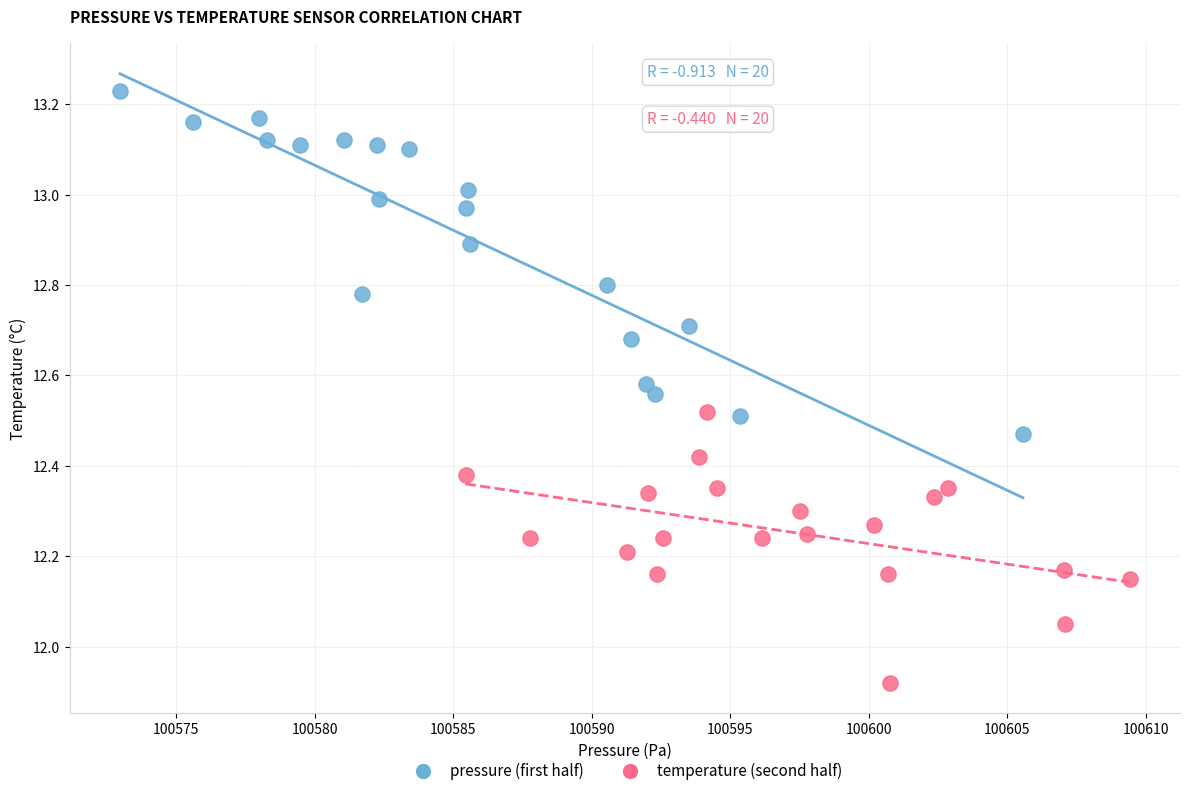

Which series reaches the maximum Y coordinate?

pressure (first half)